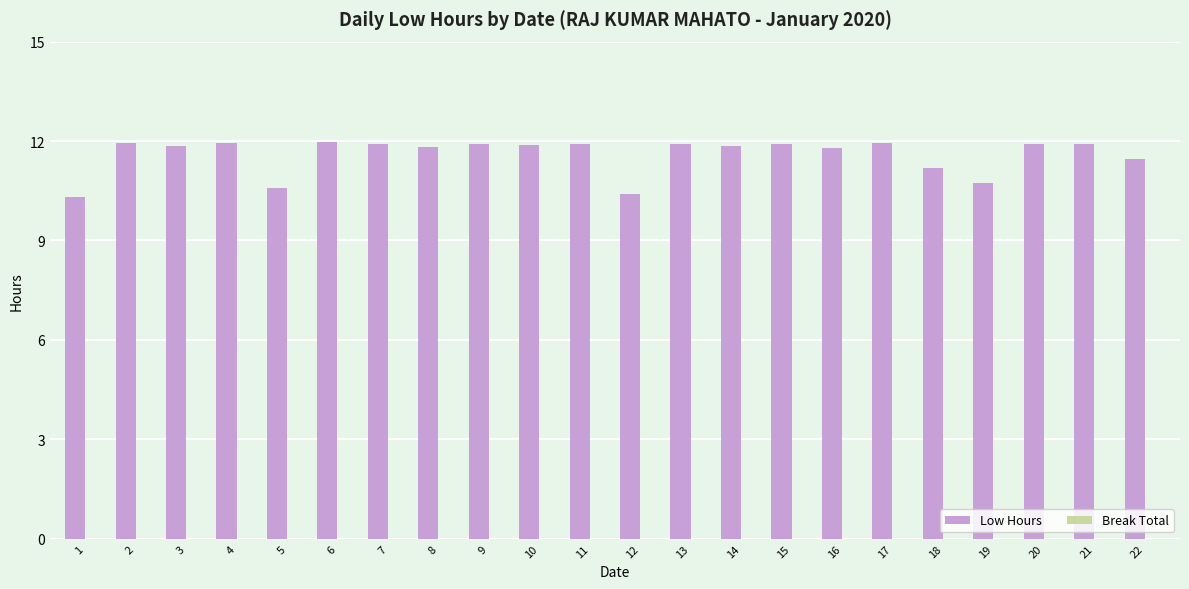

The chart shows a value of 11.5 at 22. True or false?

True